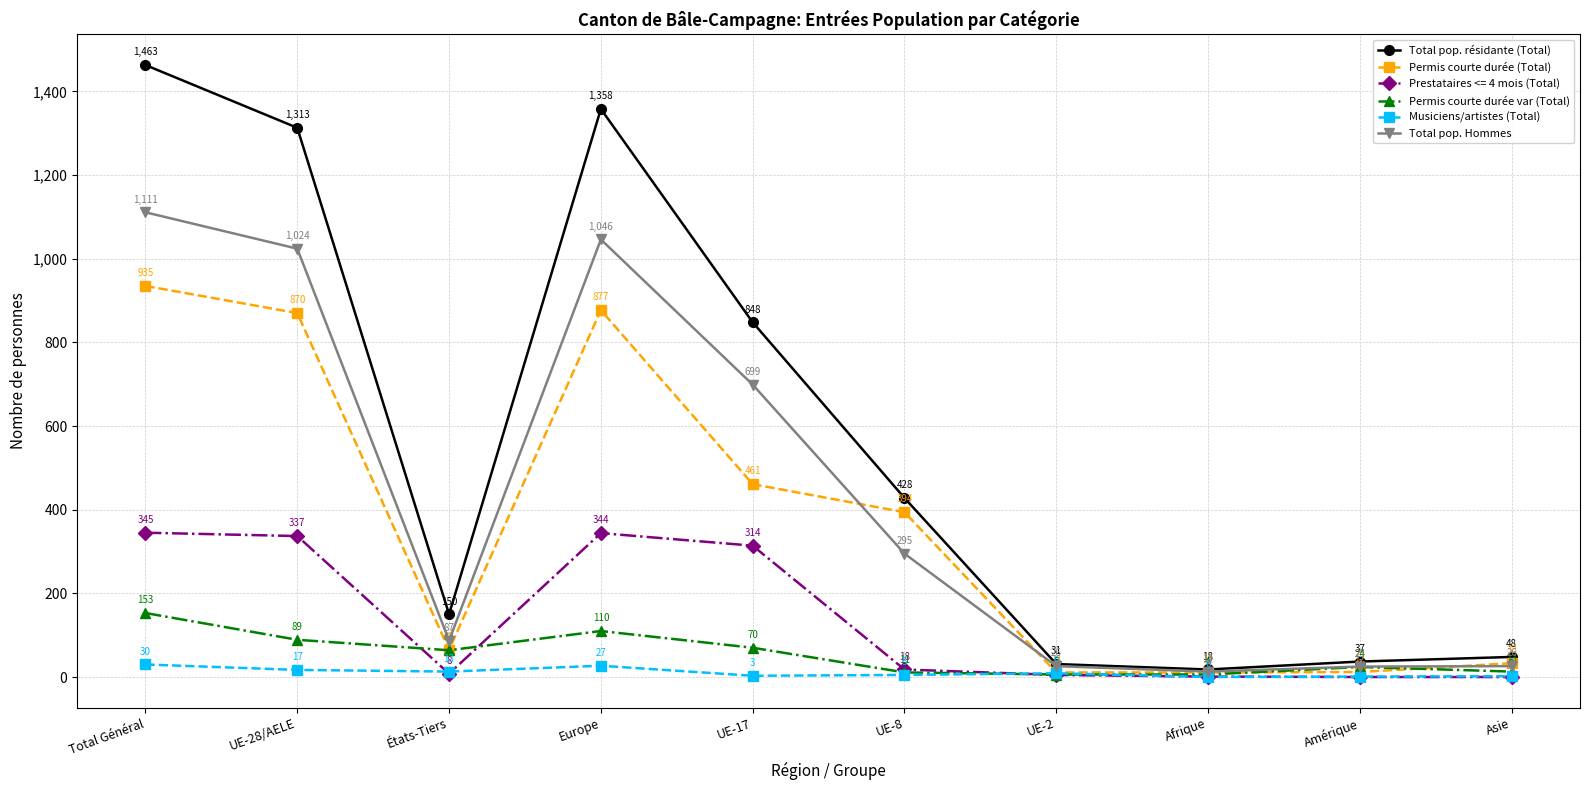

Is the value of Musiciens/artistes (Total) at Afrique greater than the value of Total pop. Hommes at Total Général?

No